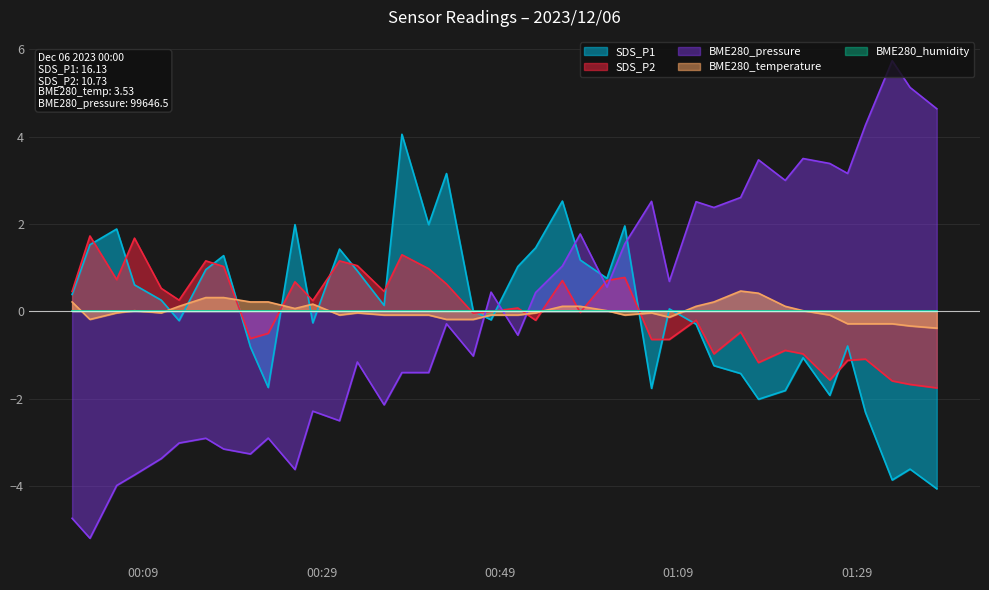

What is the label of the 13th point from the right?

2023/12/06 01:08